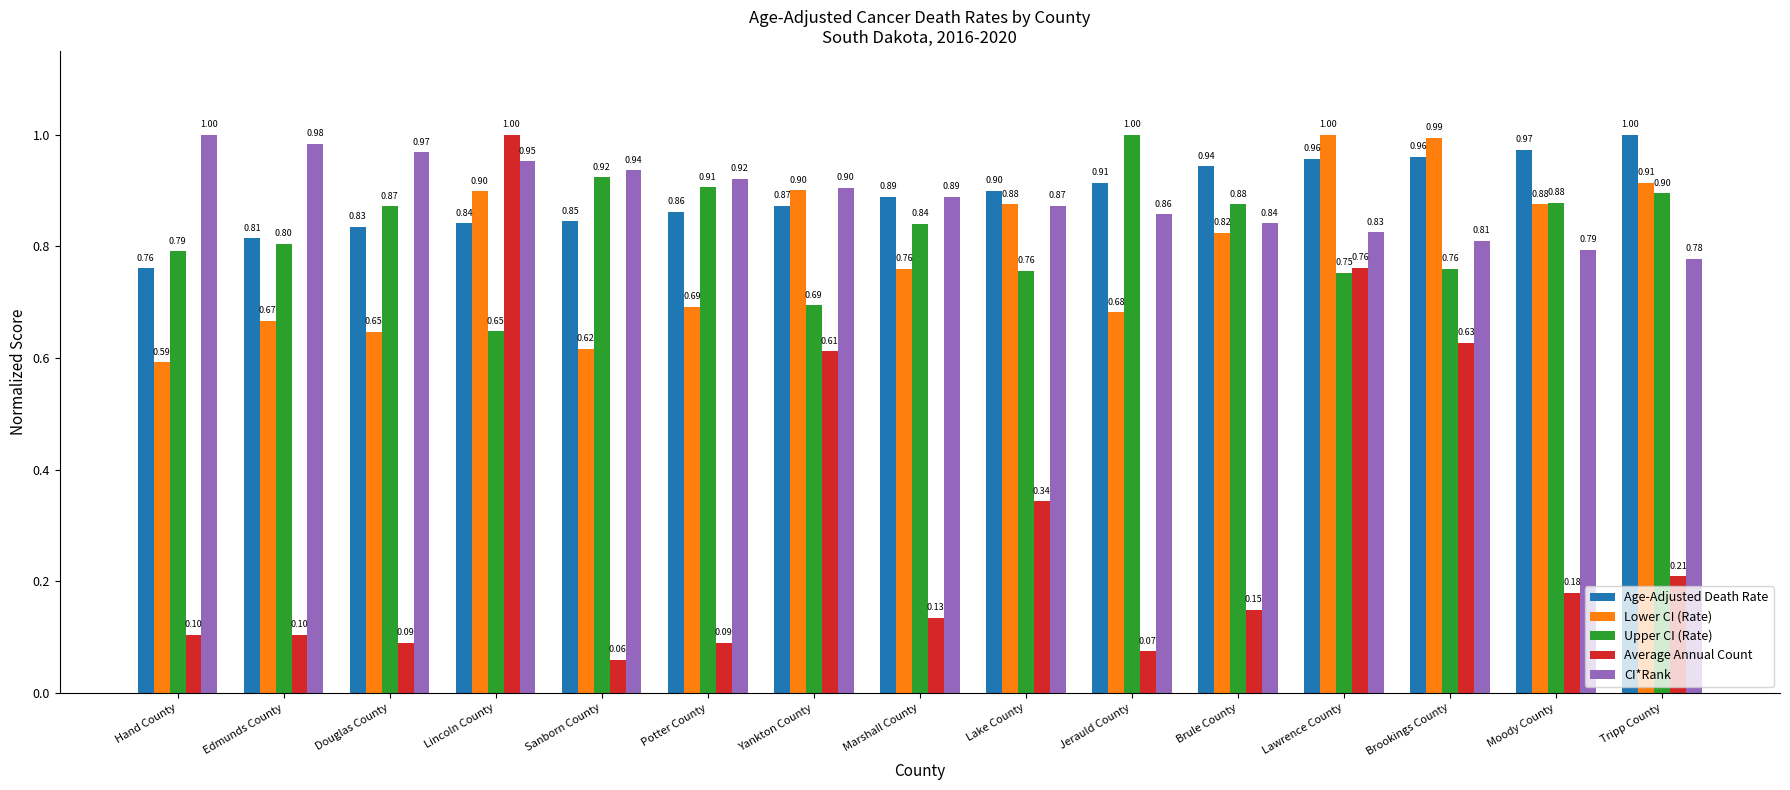

Which series changed the most between Jerauld County and Moody County?

Lower CI (Rate)